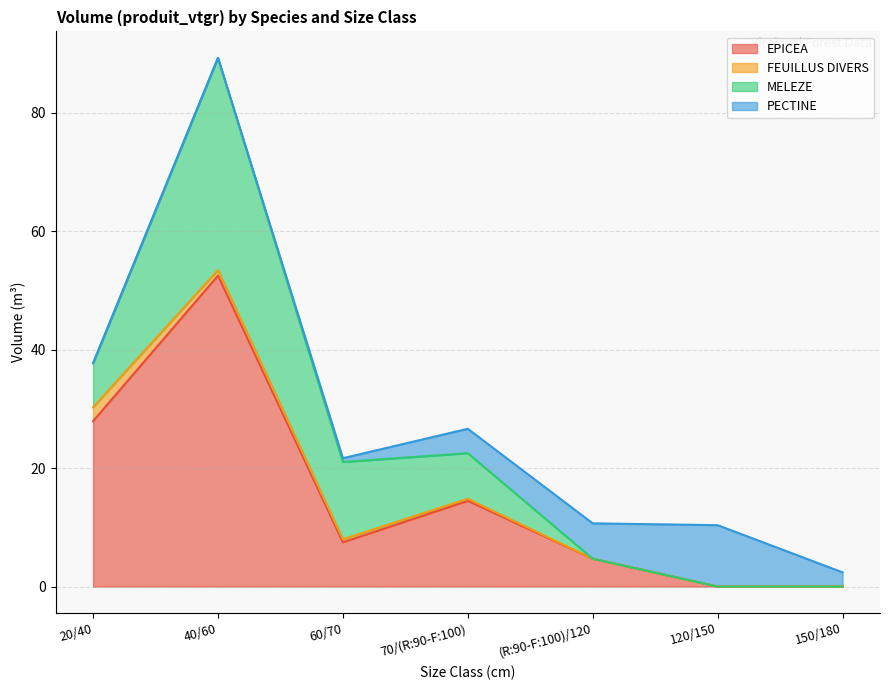

What are all the series names shown in the legend?

EPICEA, FEUILLUS DIVERS, MELEZE, PECTINE